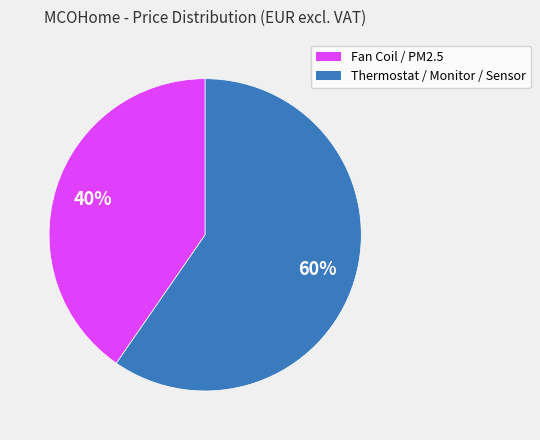

To the nearest percent, what percentage of the pie is Thermostat / Monitor / Sensor?

60%